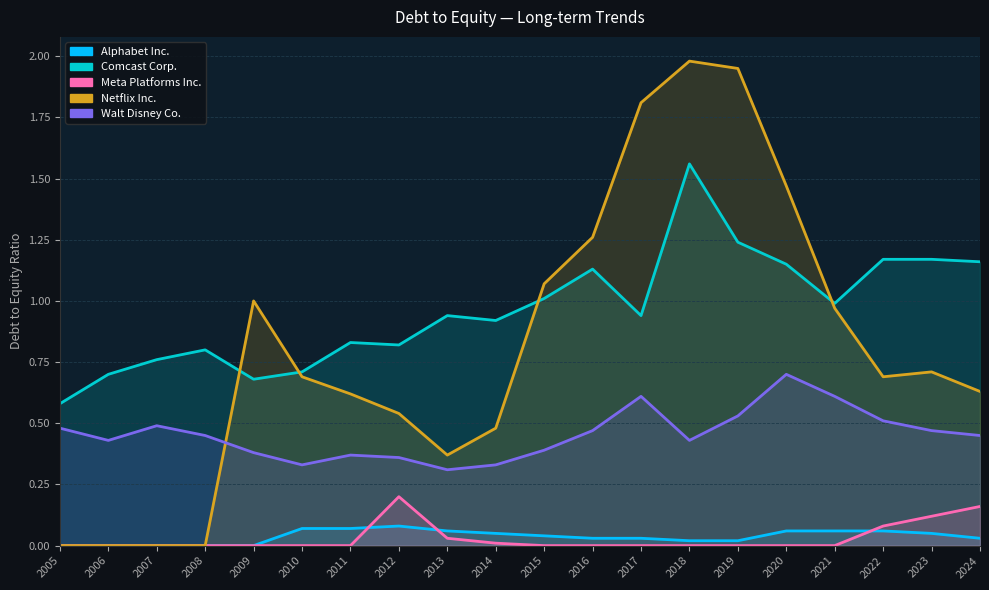

True or false: Comcast Corp. and Netflix Inc. intersect in this chart.

True